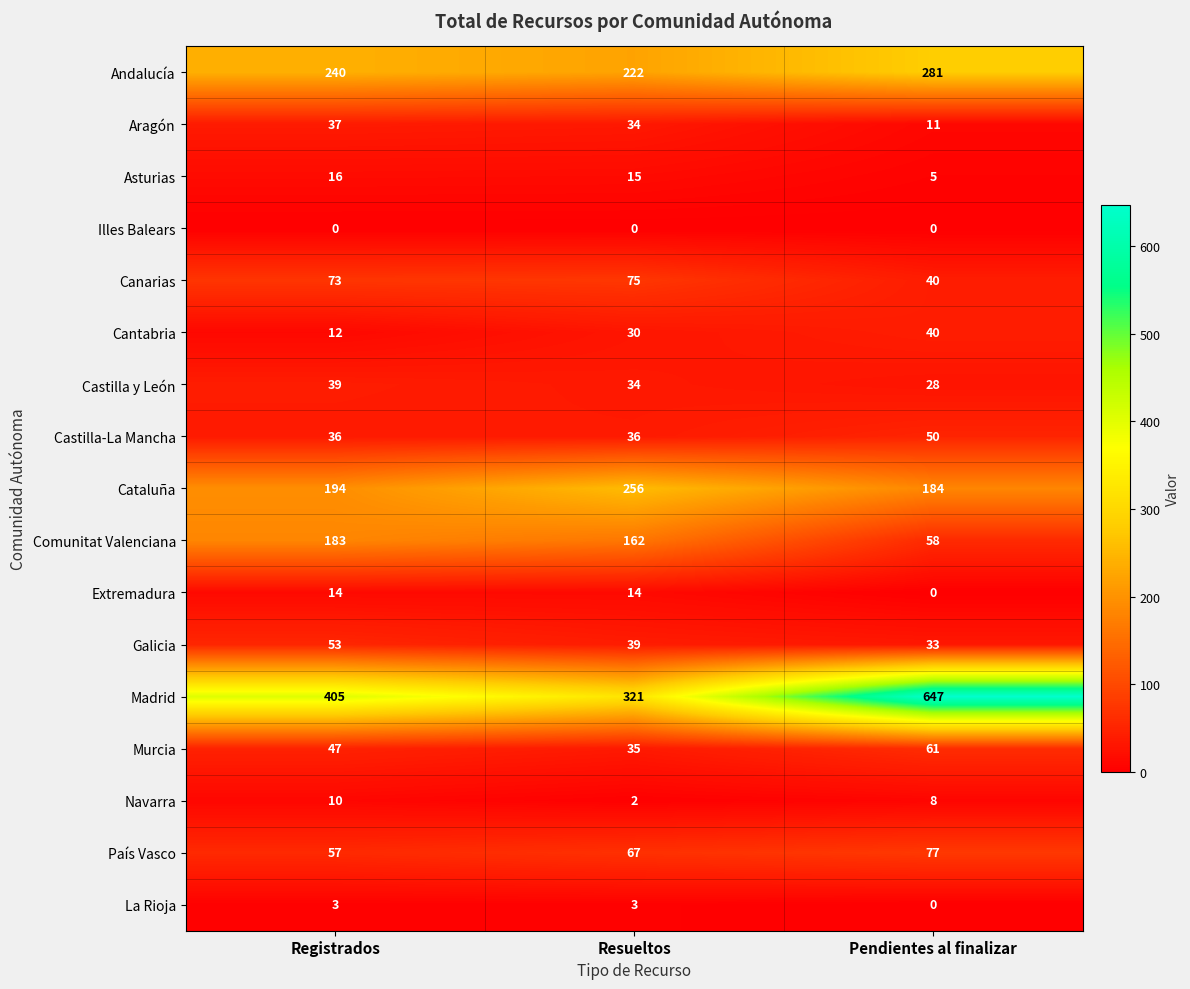

Is it true that País Vasco equals 67 at Resueltos?

True